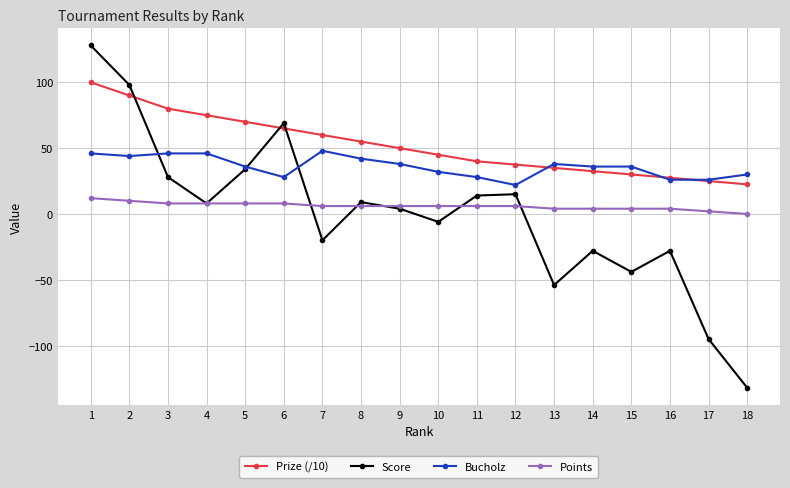

Which series has the widest spread of values?

Score